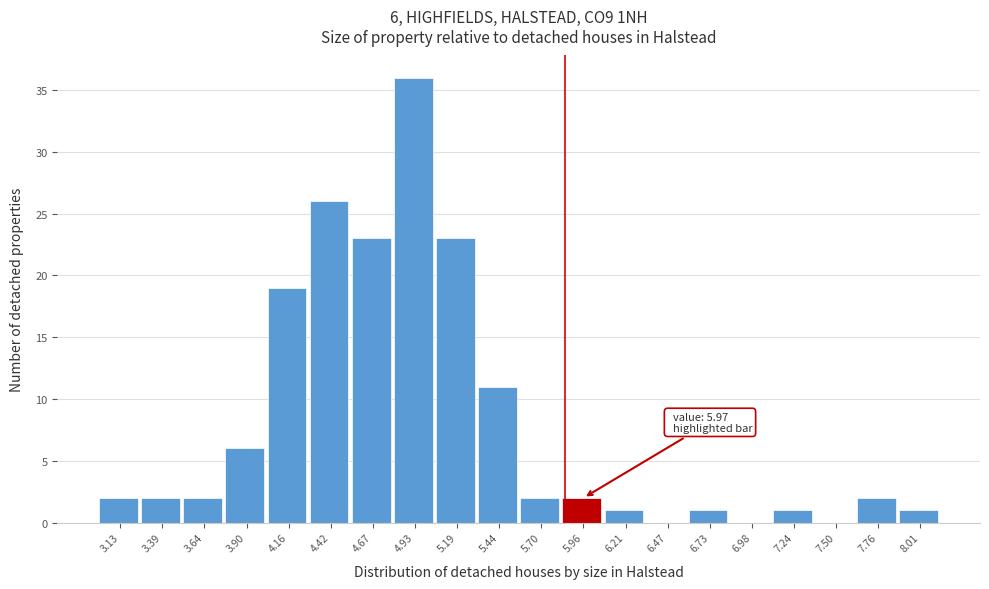

Reading left to right, transcribe all the data shown in this chart.

3.13=2	3.39=2	3.64=2	3.90=6	4.16=19	4.42=26	4.67=23	4.93=36	5.19=23	5.44=11	5.70=2	5.96=2	6.21=1	6.47=0	6.73=1	6.98=0	7.24=1	7.50=0	7.76=2	8.01=1